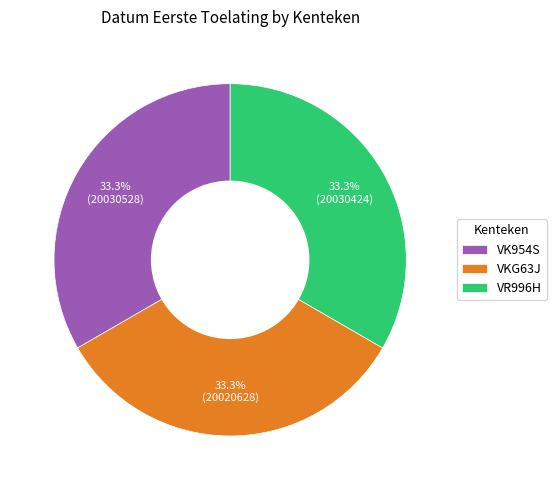

What is the ratio of the value at VR996H to the value at VK954S?

1.0